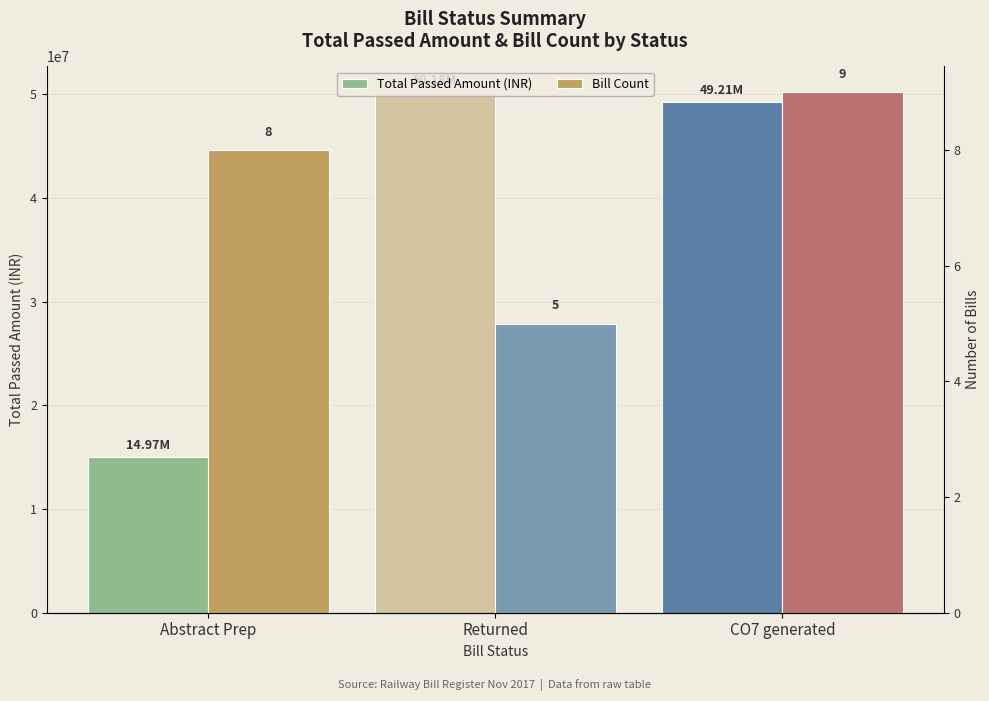

Does the chart contain any negative values?

No